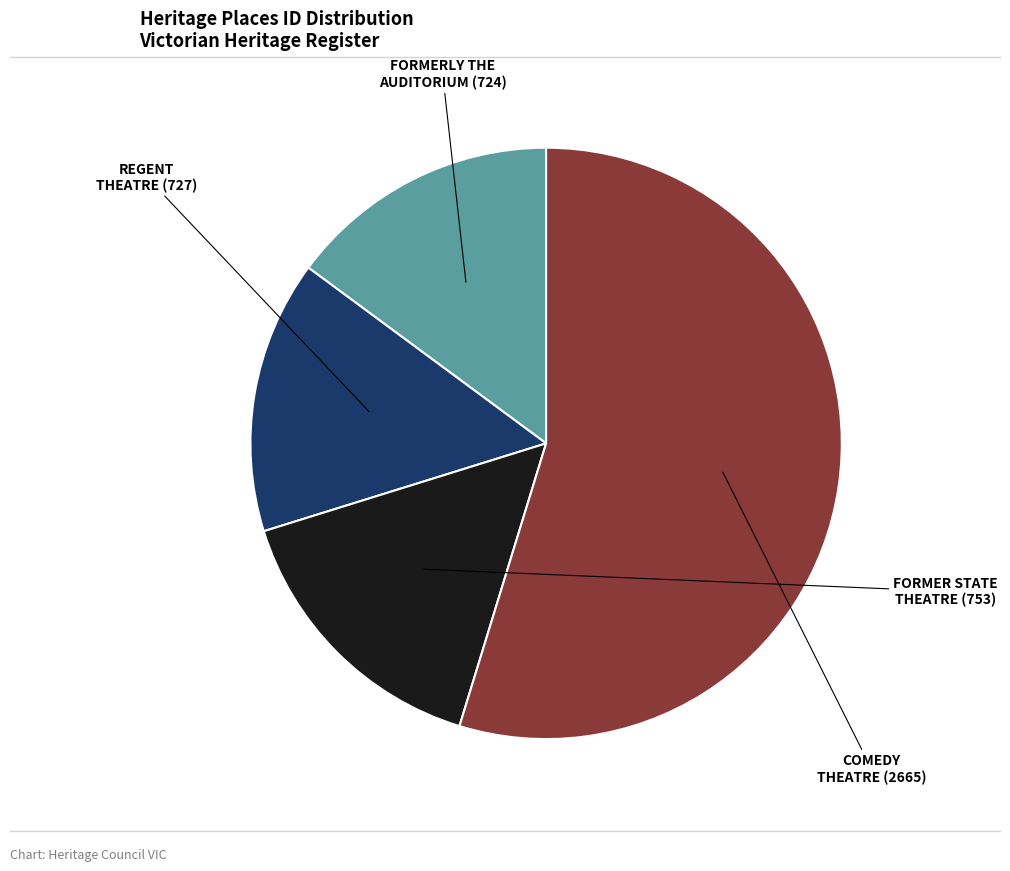

What is the majority slice?

COMEDY THEATRE